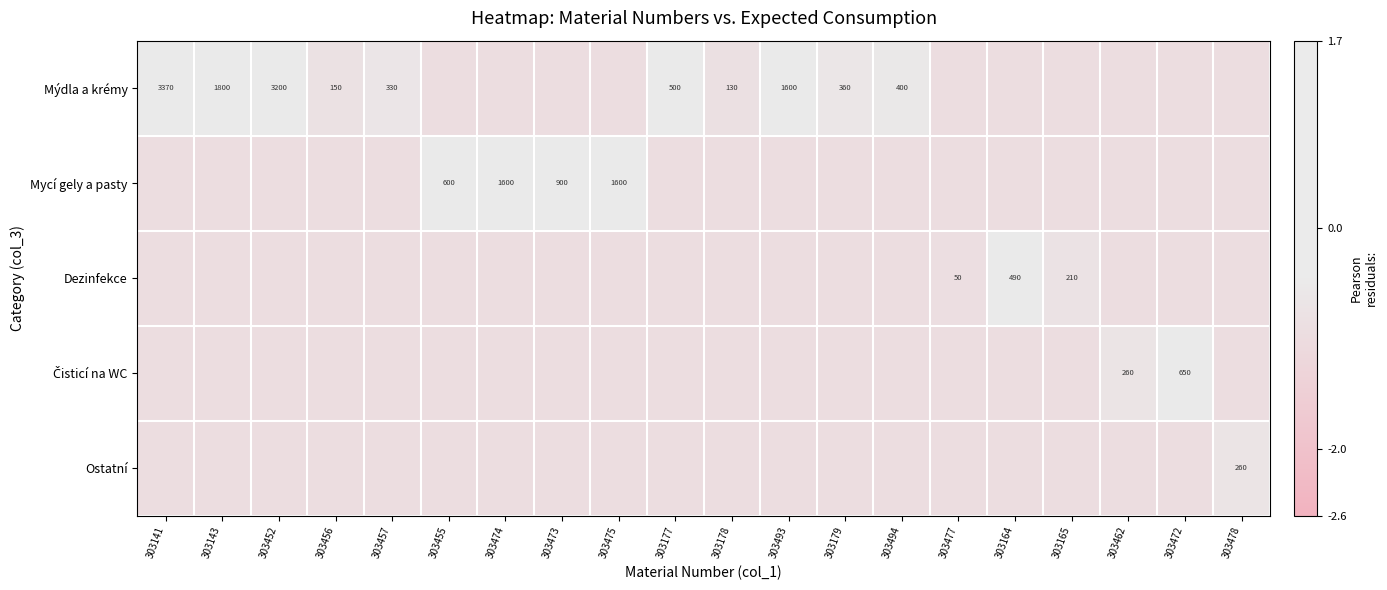

Which series changed the most between 303456 and 303477?

Mýdla a krémy